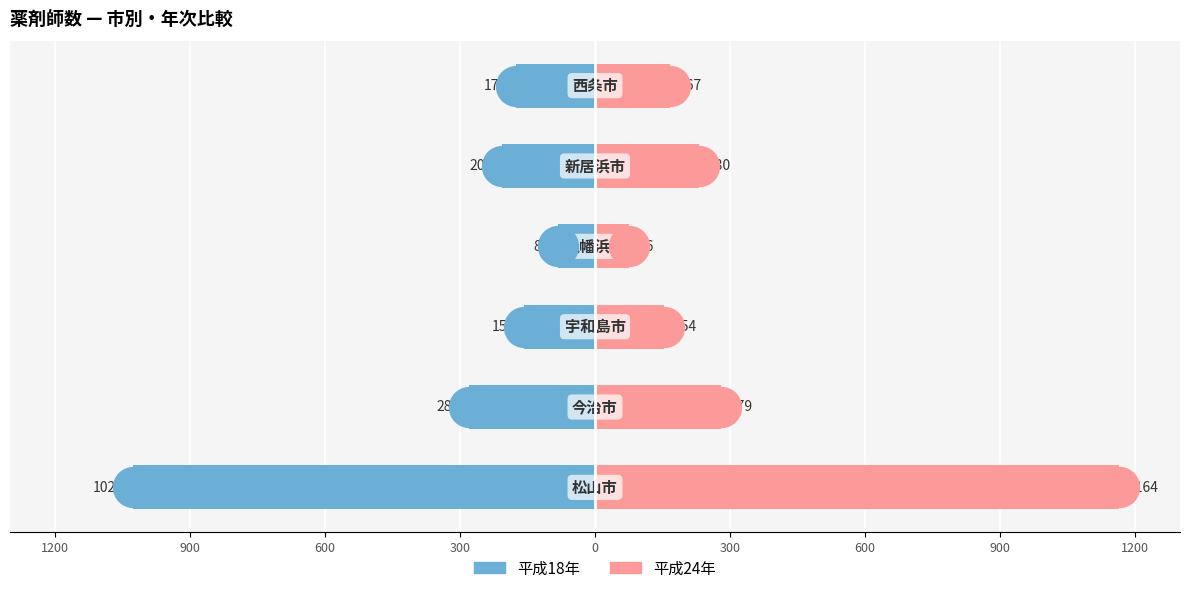

At how many categories does at least one series exceed 734?

1